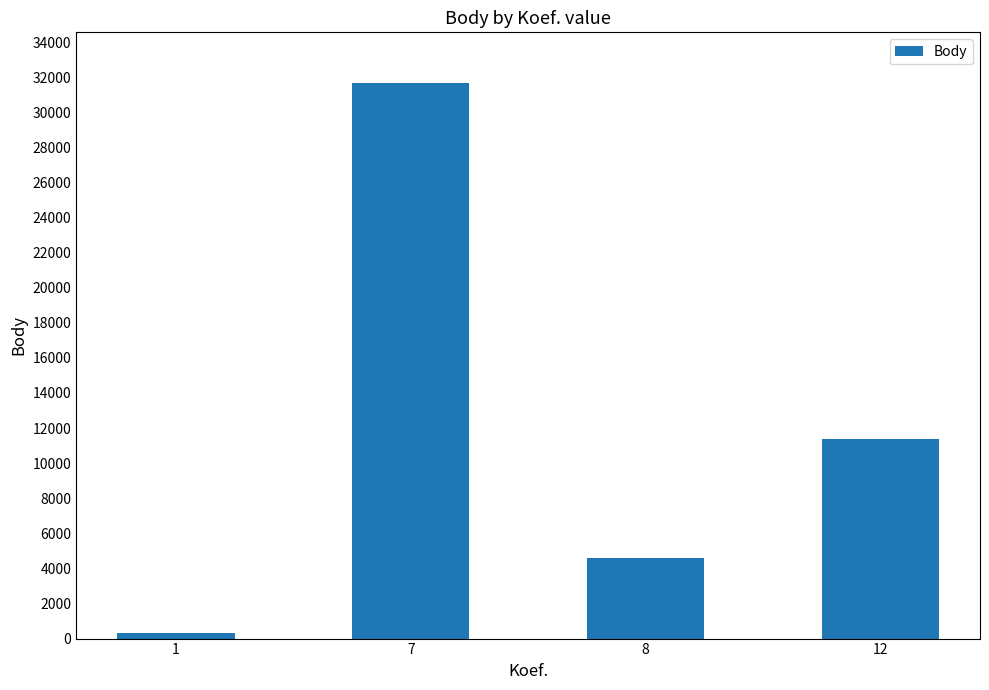

What is the difference between the maximum and second lowest values?

27081